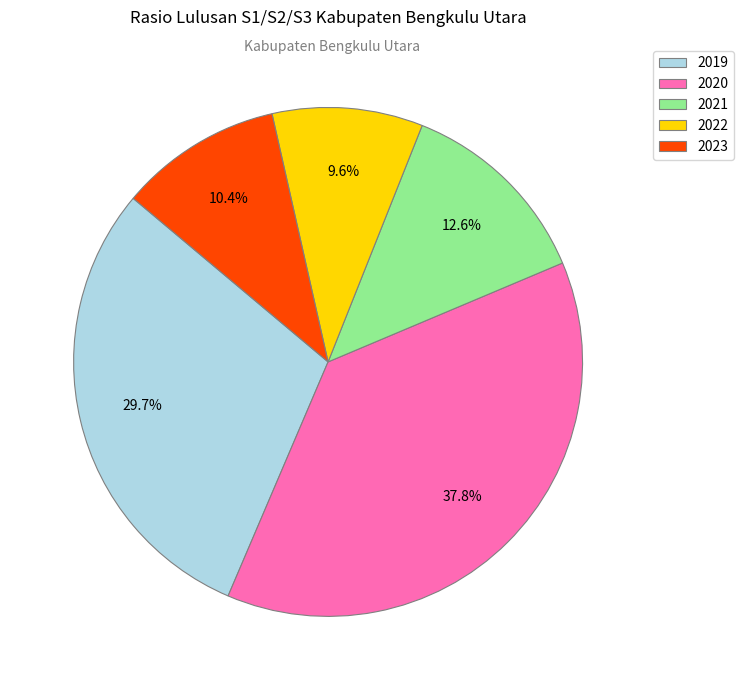

Which category has the biggest portion of the pie?

2020